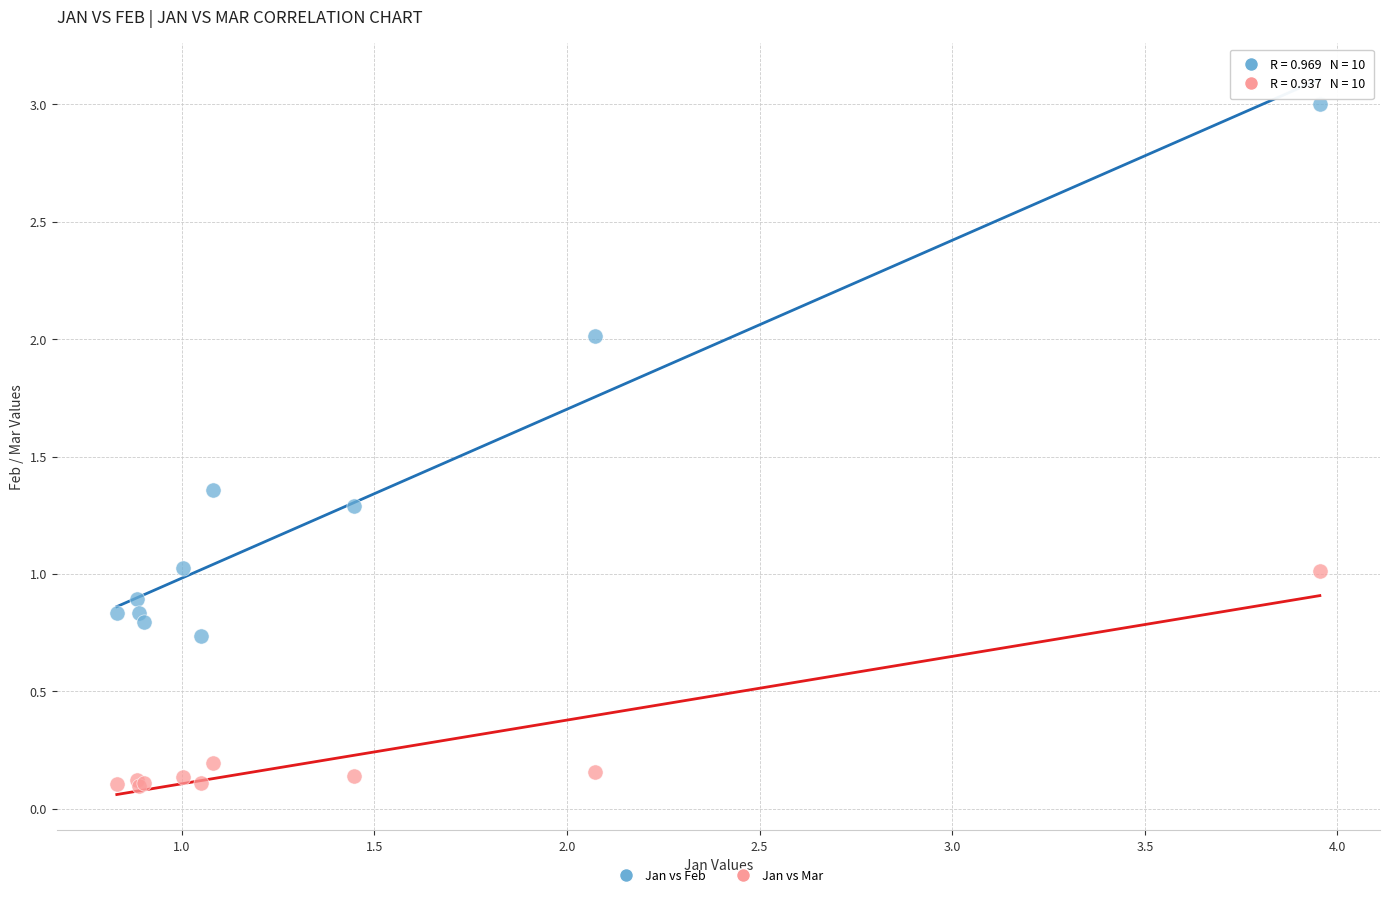

What are all the series names shown in the legend?

Jan vs Feb, Jan vs Mar